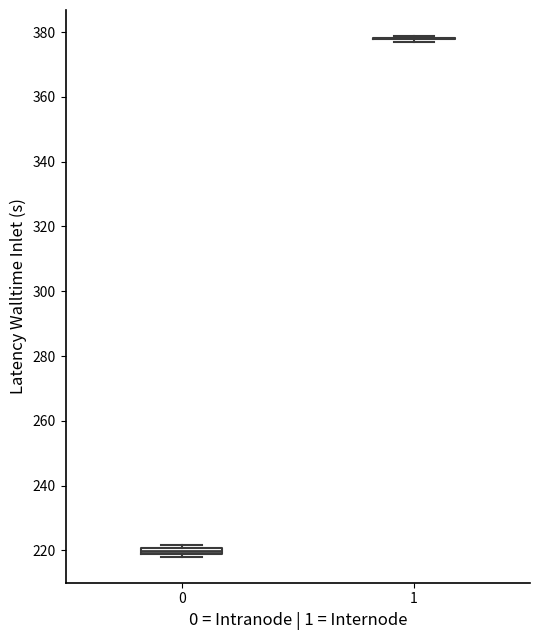

Where is the lower edge of the box at x = 0 on the y-axis? The values are not printed on the chart, so give them approximately, as read against the axis.

218